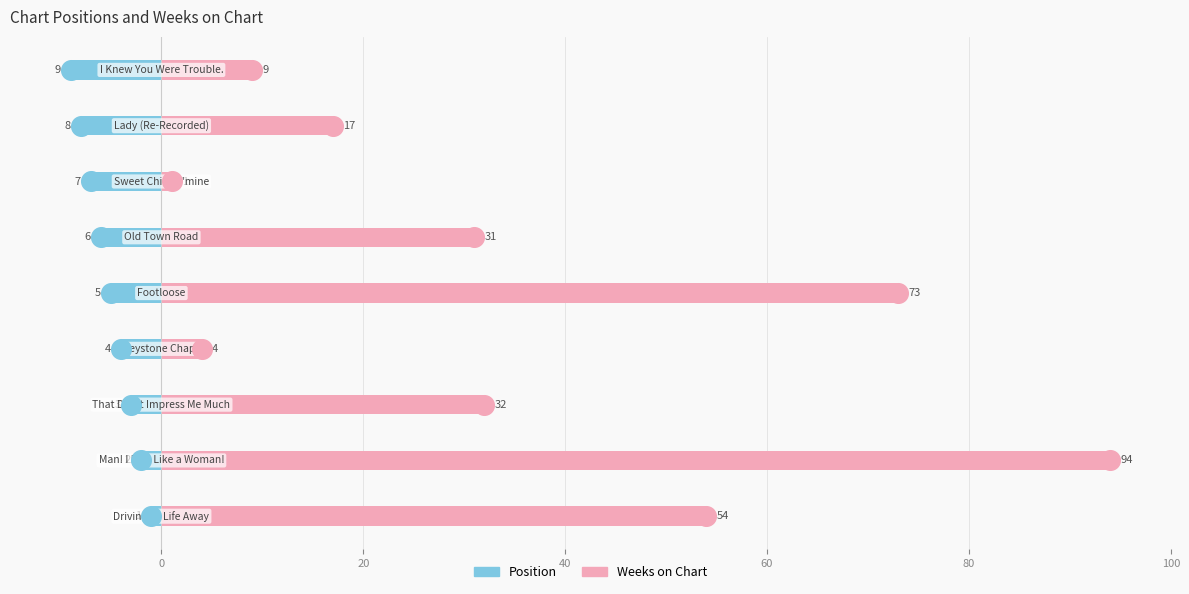

Which series has the largest total across all categories?

Weeks on Chart